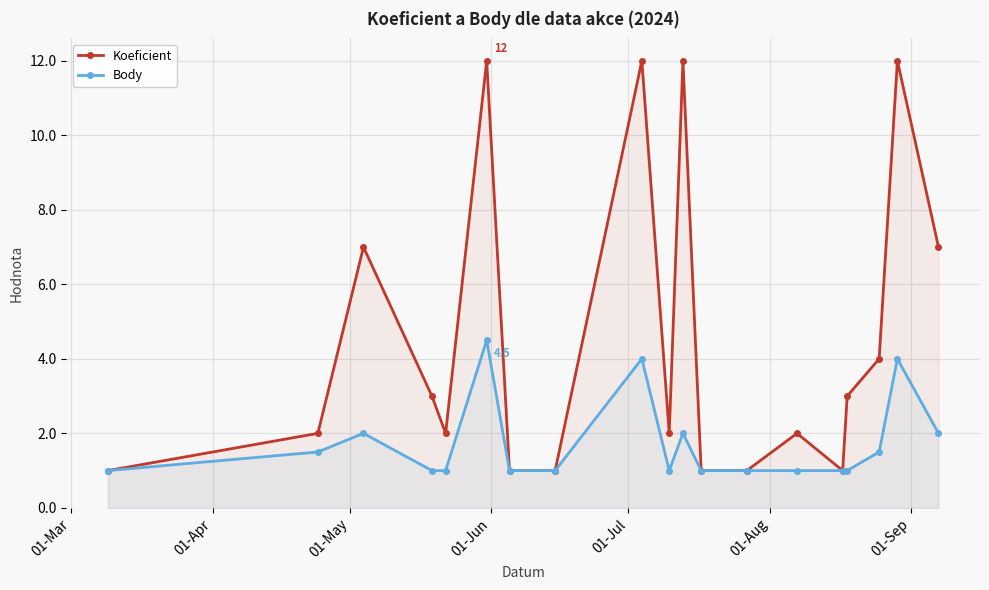

Which series has the largest total across all categories?

Koeficient